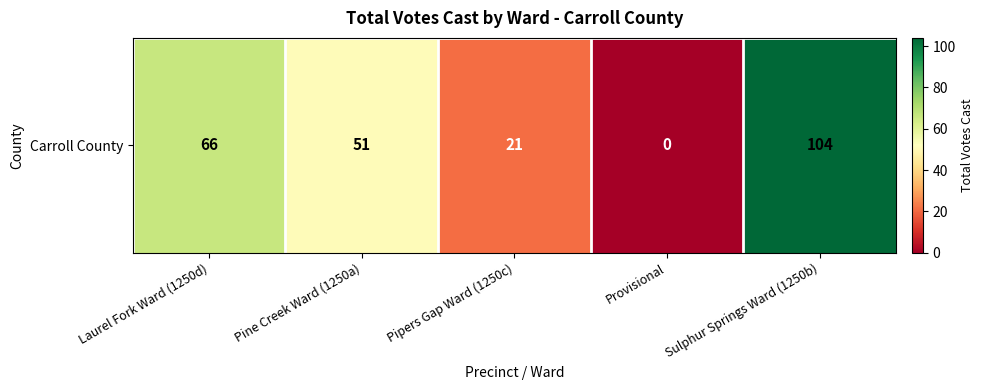

Reading right to left, transcribe all the data shown in this chart.

104	0	21	51	66